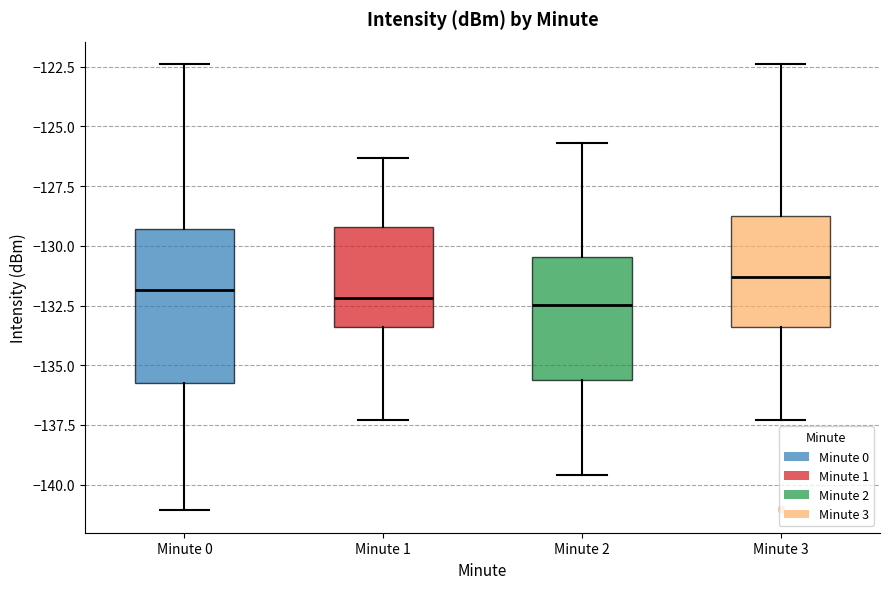

Reading left to right, read every box against the y-axis: the position of its median line, the range the box covers, and the ends of its whiskers. The values are not printed on the chart, so give them approximately, as read against the axis.

Minute 0: median -132.0, box -135.5 to -129.5, whiskers -141.0 to -122.5
Minute 1: median -132.0, box -133.5 to -129.0, whiskers -137.5 to -126.5
Minute 2: median -132.5, box -135.5 to -130.5, whiskers -139.5 to -125.5
Minute 3: median -131.5, box -133.5 to -128.5, whiskers -137.5 to -122.5